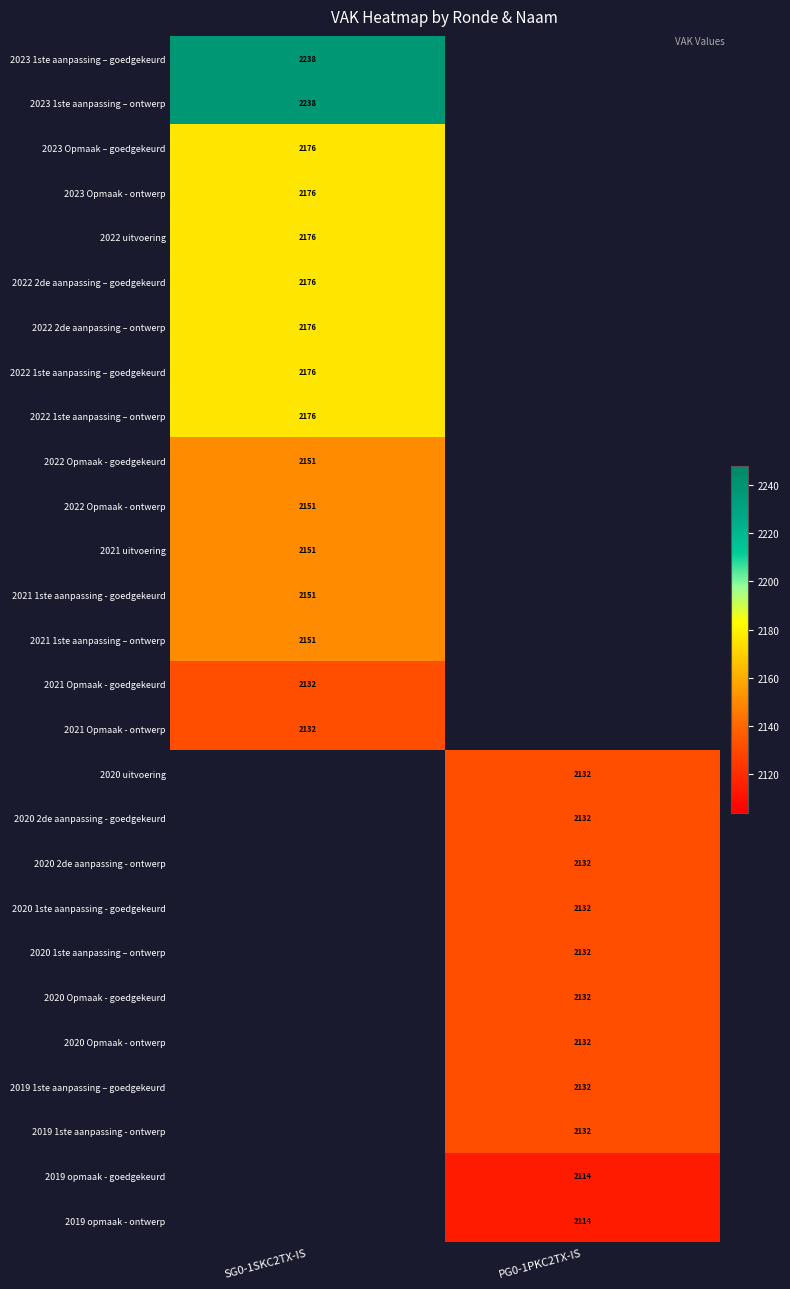

What is the smallest value displayed?

2114.0